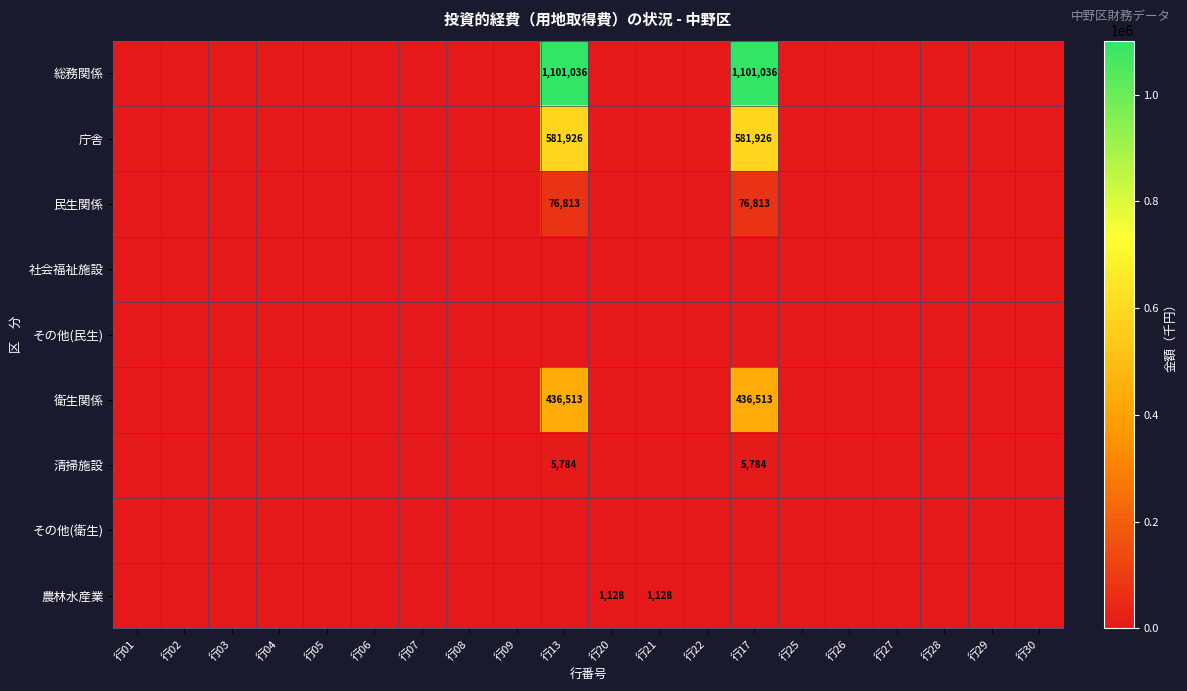

Which has a higher value, 行06 or 行13?

行13